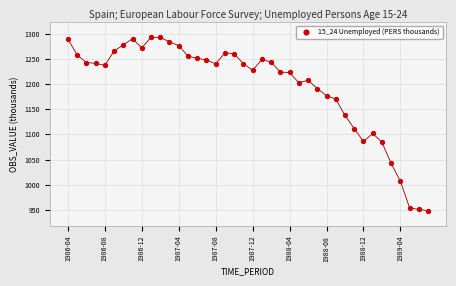

What Y value in the scatter plot is closest to 1120?

1111.4